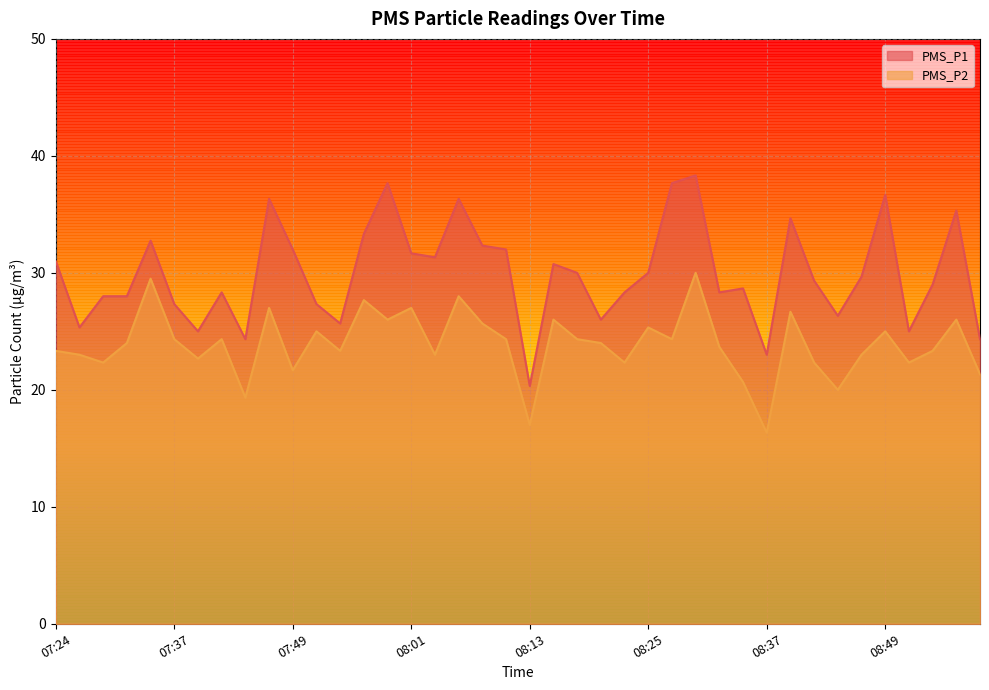

The value of PMS_P2 at 07:41 is 24.3. True or false?

True